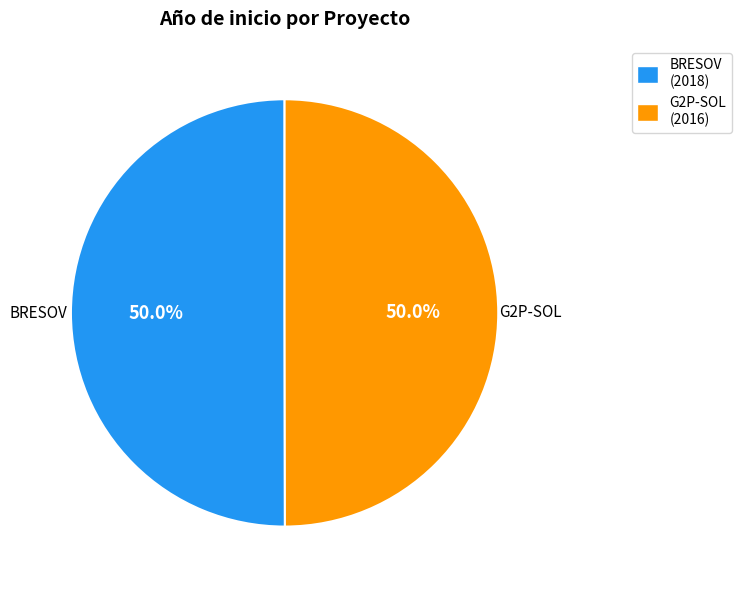

To the nearest percent, what percentage of the pie is BRESOV?

50%